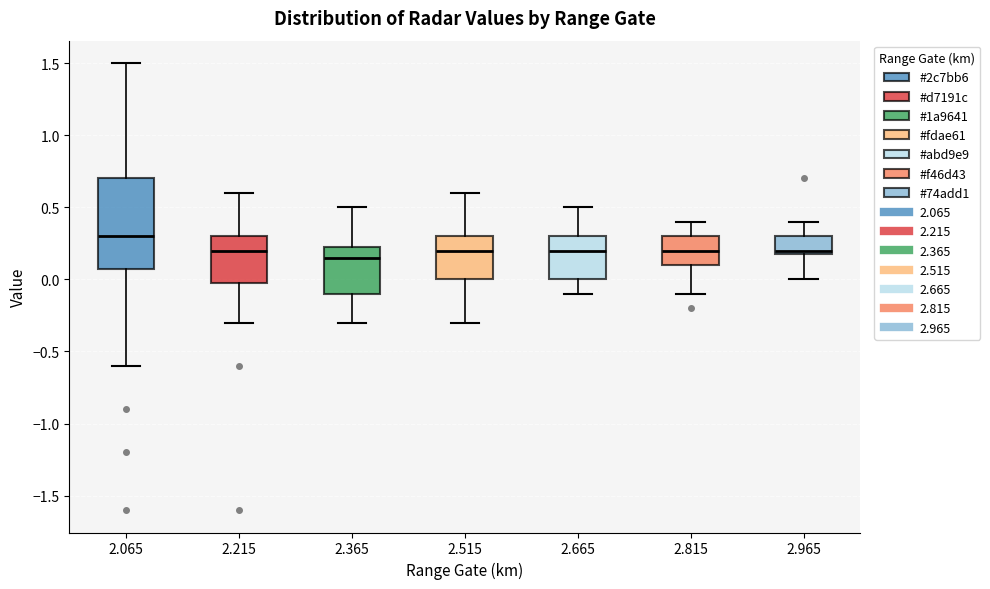

Reading left to right, transcribe this box plot: for each box, give where its median line is, the range the box spans, and where its two whiskers end, as read against the y-axis. The values are not printed on the chart, so give them approximately, as read against the axis.

2.065: median 0.30, box 0.10 to 0.70, whiskers -0.60 to 1.50
2.215: median 0.20, box 0.00 to 0.30, whiskers -0.30 to 0.60
2.365: median 0.15, box -0.10 to 0.25, whiskers -0.30 to 0.50
2.515: median 0.20, box 0.00 to 0.30, whiskers -0.30 to 0.60
2.665: median 0.20, box 0.00 to 0.30, whiskers -0.10 to 0.50
2.815: median 0.20, box 0.10 to 0.30, whiskers -0.10 to 0.40
2.965: median 0.20 (just above the box's lower edge), box 0.20 to 0.30, whiskers 0.00 to 0.40